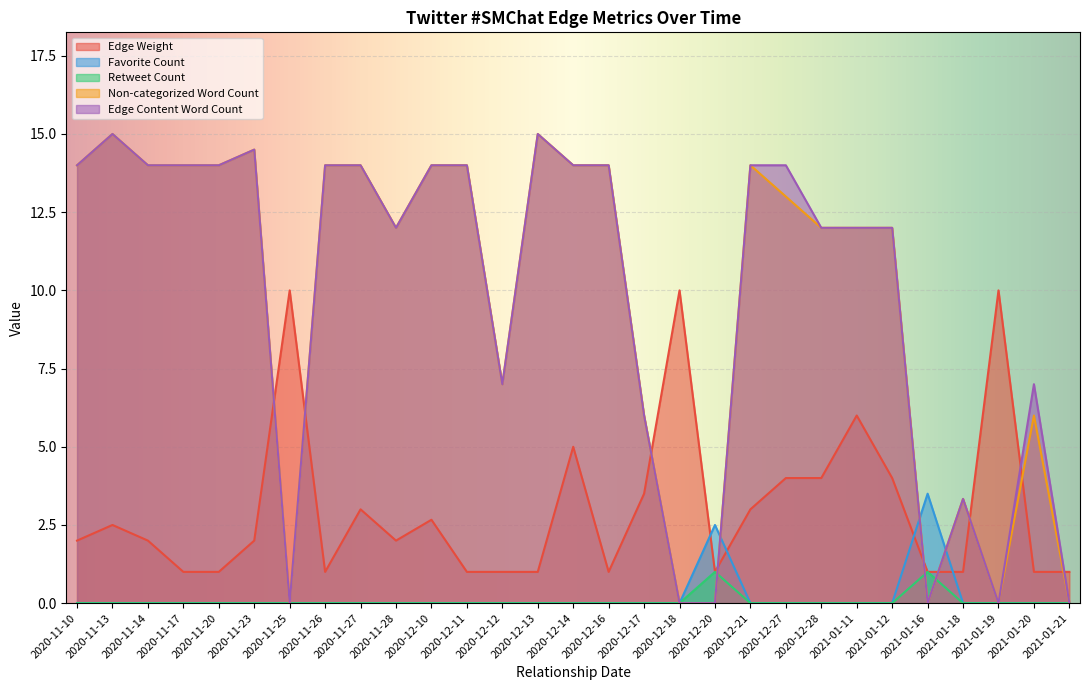

Where does the Edge Content Word Count series first go above 14?

2020-11-13